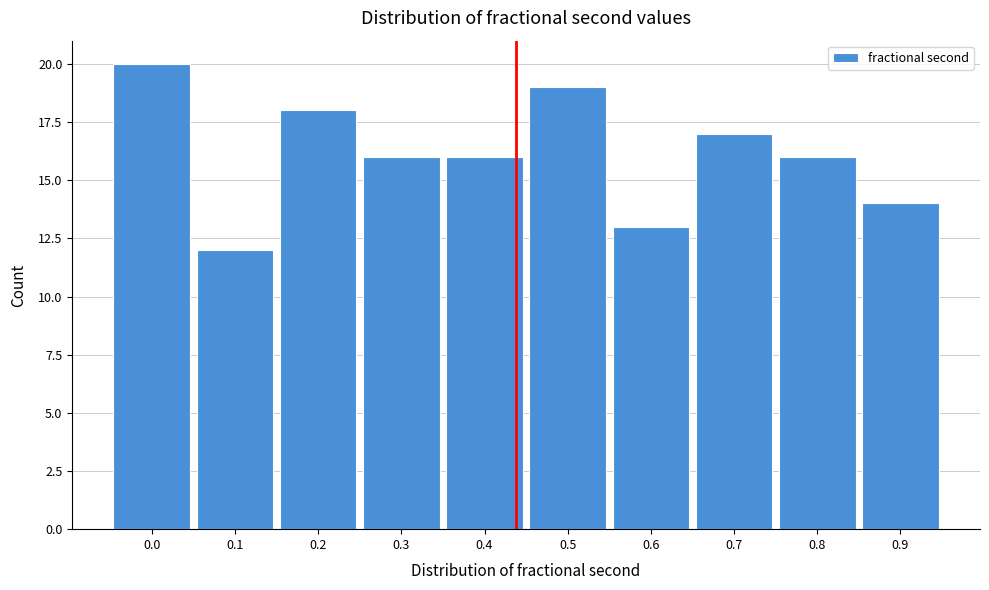

Reading left to right, what are all the values shown in this chart?

0.0=20	0.1=12	0.2=18	0.3=16	0.4=16	0.5=19	0.6=13	0.7=17	0.8=16	0.9=14